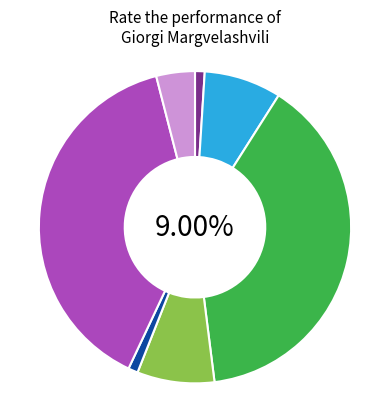

Which category has the smallest portion of the pie?

Very badly